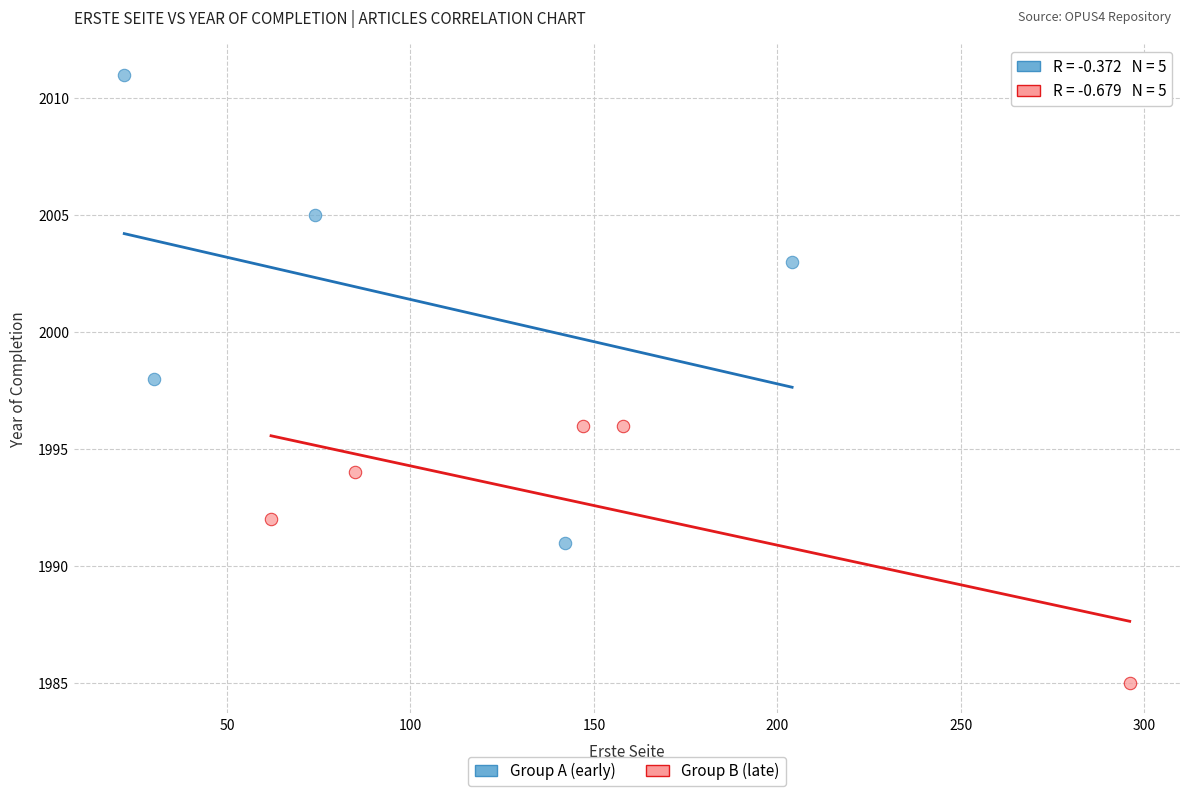

Which series contains the lowest Y value?

Group B (late)